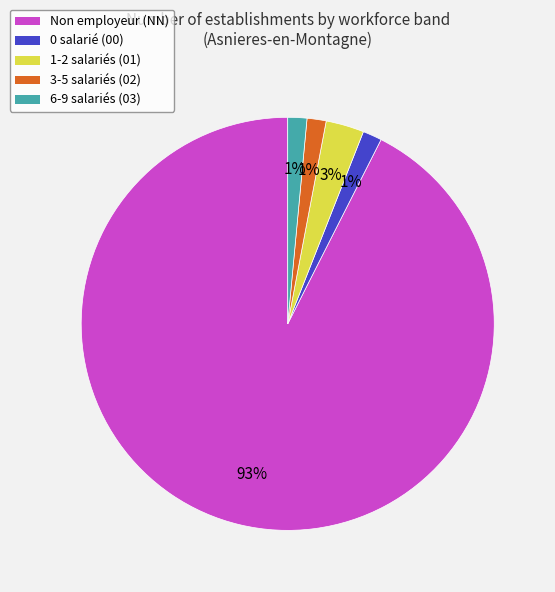

Which slice is the largest?

Non employeur (NN)